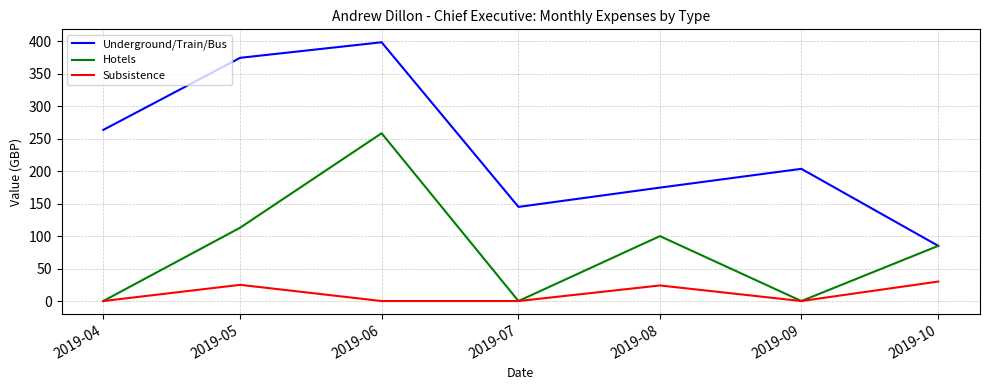

Which series changed the most between 2019-05 and 2019-07?

Underground/Train/Bus